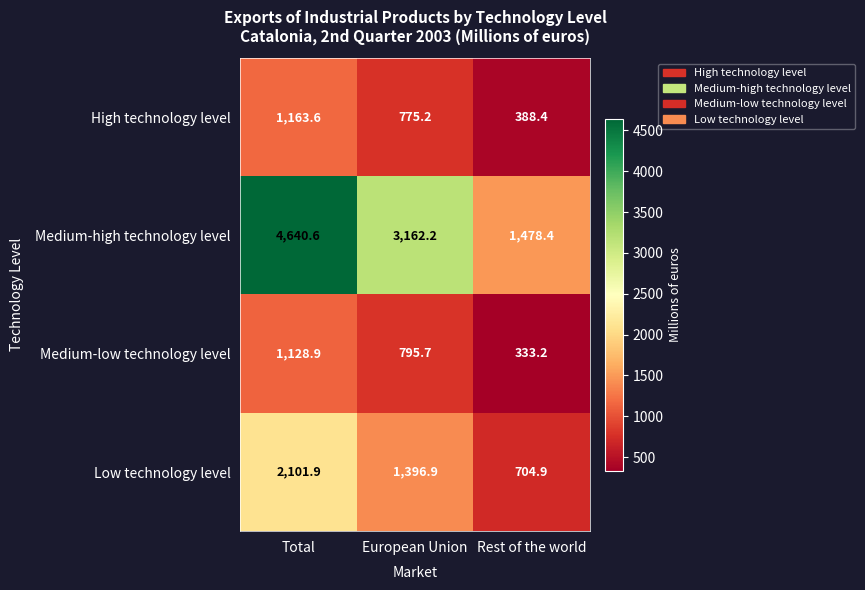

Which category has the lowest value across all series?

Rest of the world